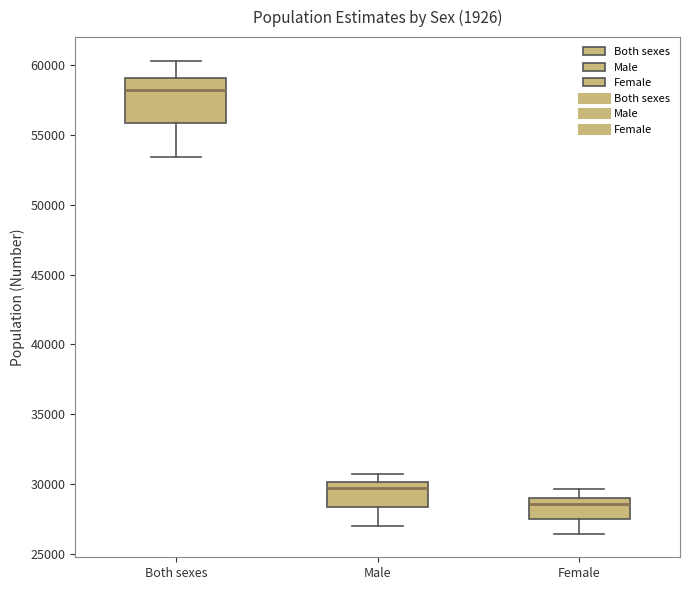

Where is the upper edge of the box for Female on the y-axis? The values are not printed on the chart, so give them approximately, as read against the axis.

29000